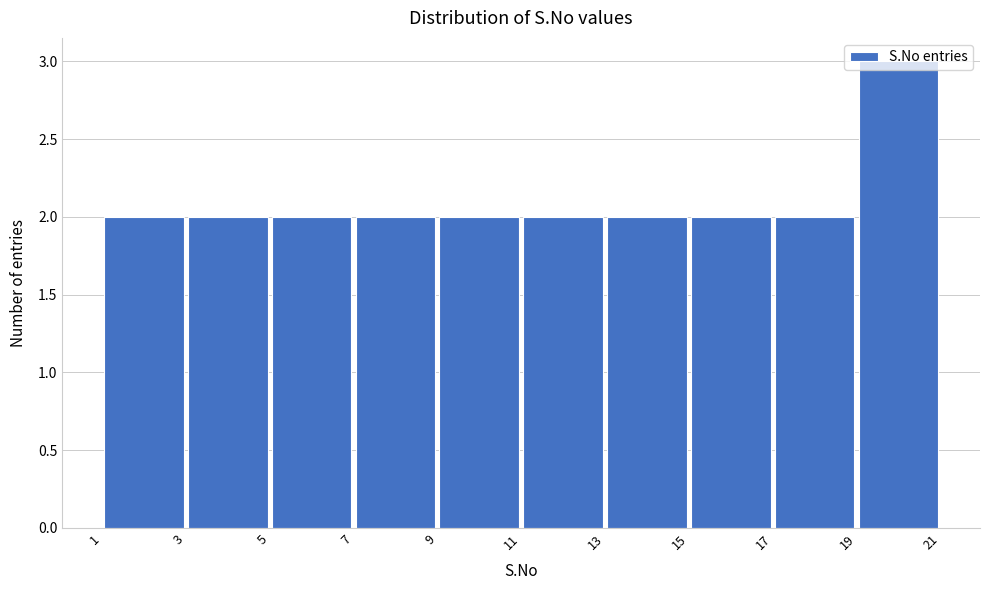

Reading left to right, list every bar in this chart as the range it spans on the x-axis followed by its height. The values are not printed on the chart, so give them approximately, as read against the axis.

1 to 3: 2
3 to 5: 2
5 to 7: 2
7 to 9: 2
9 to 11: 2
11 to 13: 2
13 to 15: 2
15 to 17: 2
17 to 19: 2
19 to 21: 3